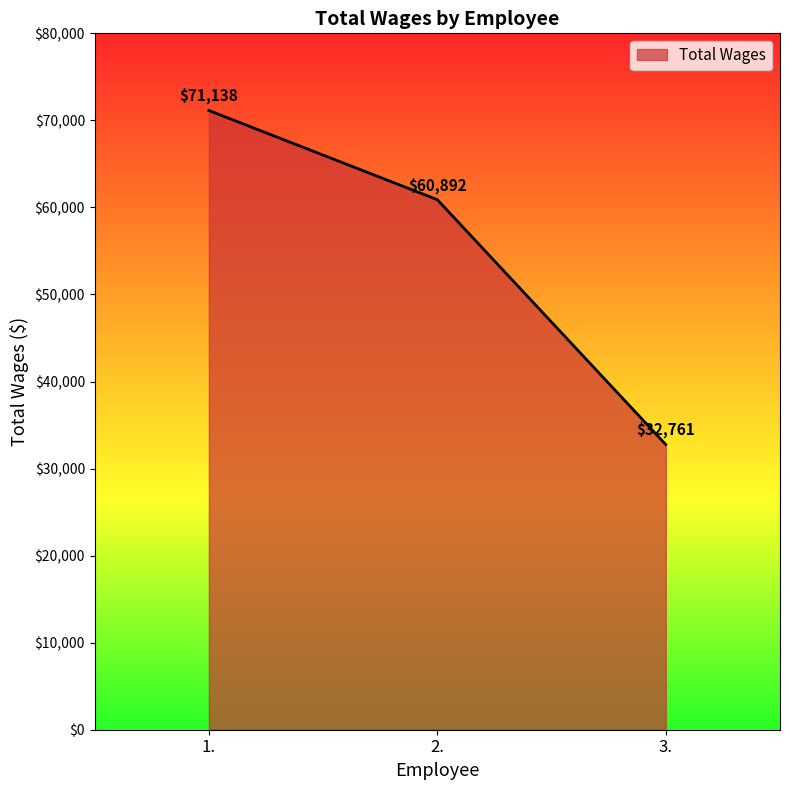

Reading right to left, what are all the values shown in this chart?

32761	60892	71138